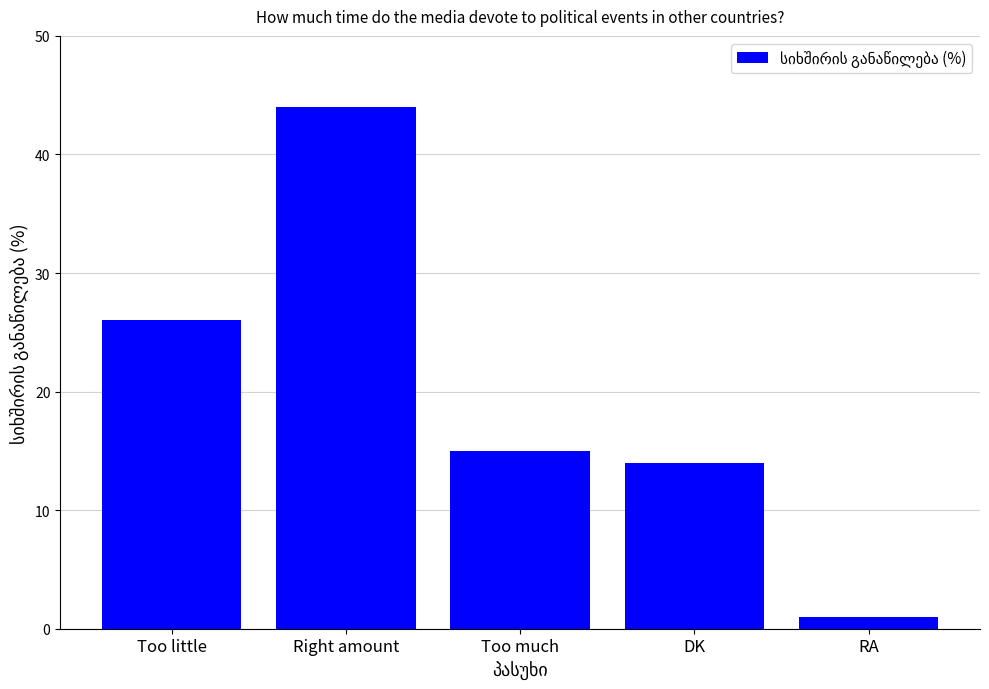

What position from the right is Too much?

3